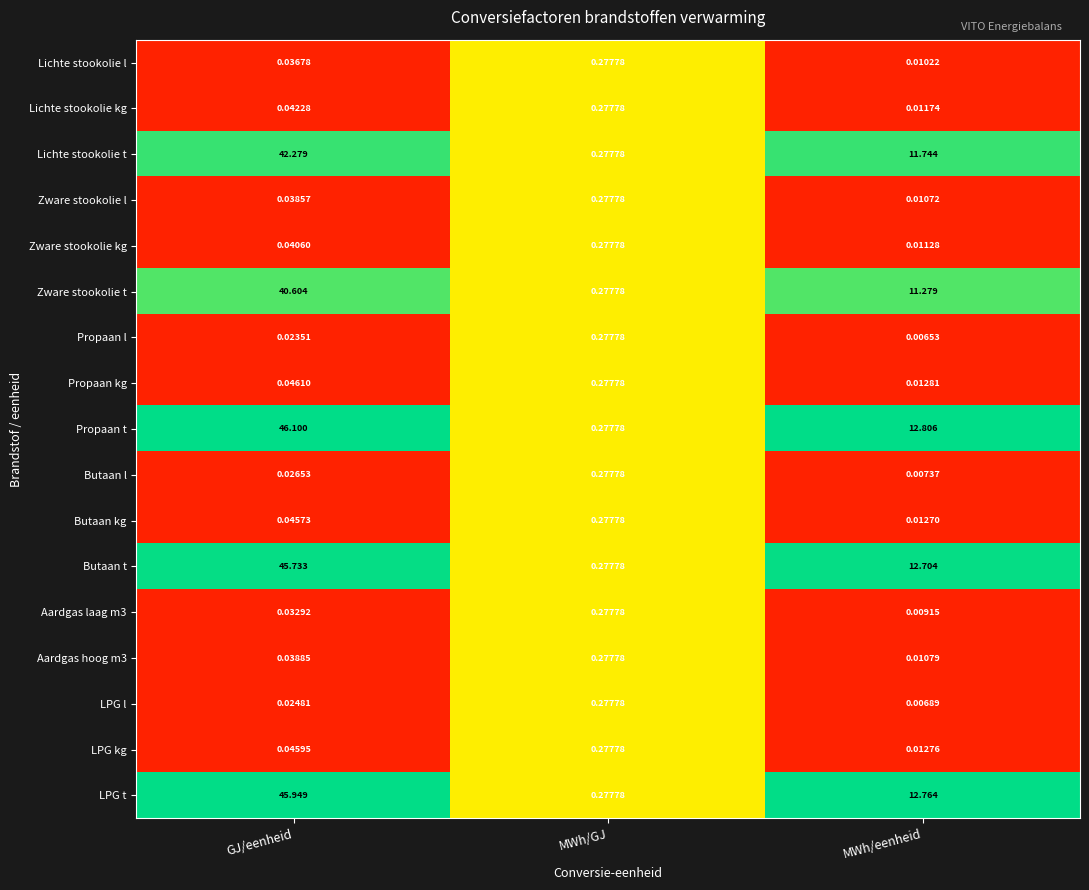

Where does the Zware stookolie t series first go above 11?

GJ/eenheid